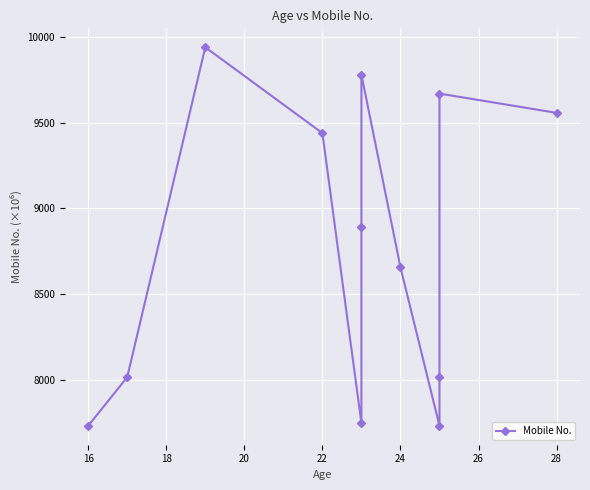

Count the number of data series in this chart.

1